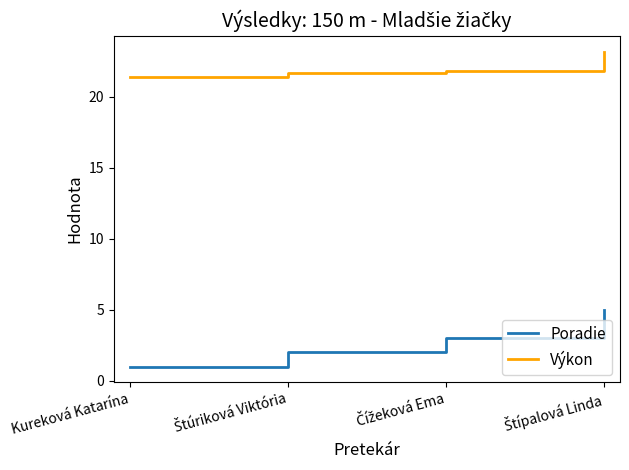

What is the total value across all series at Kureková Katarína?

22.4